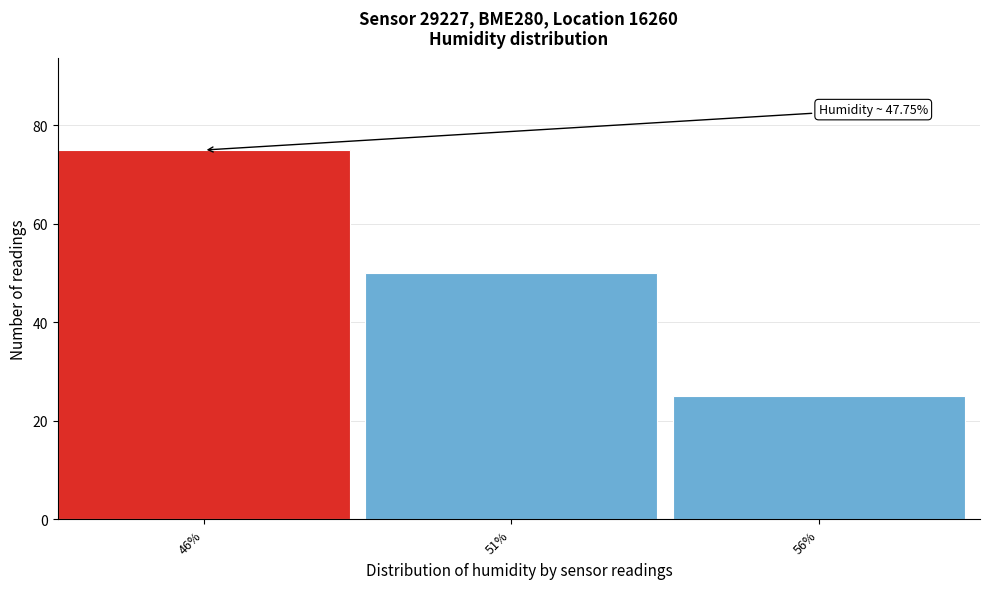

Reading left to right, extract all data points from this chart.

75	50	25